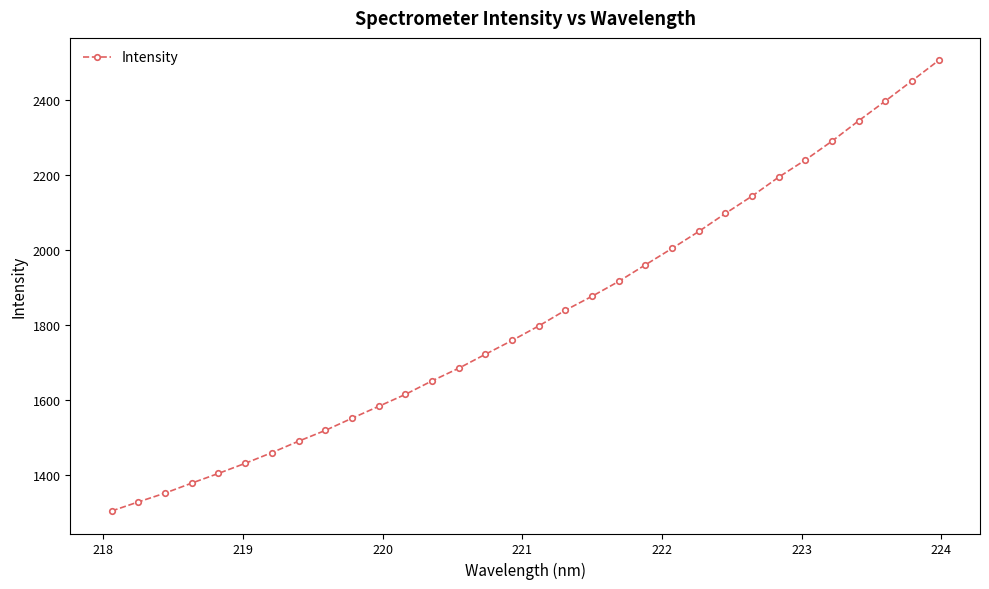

What is the value of the 14th point from the left?

1685.1